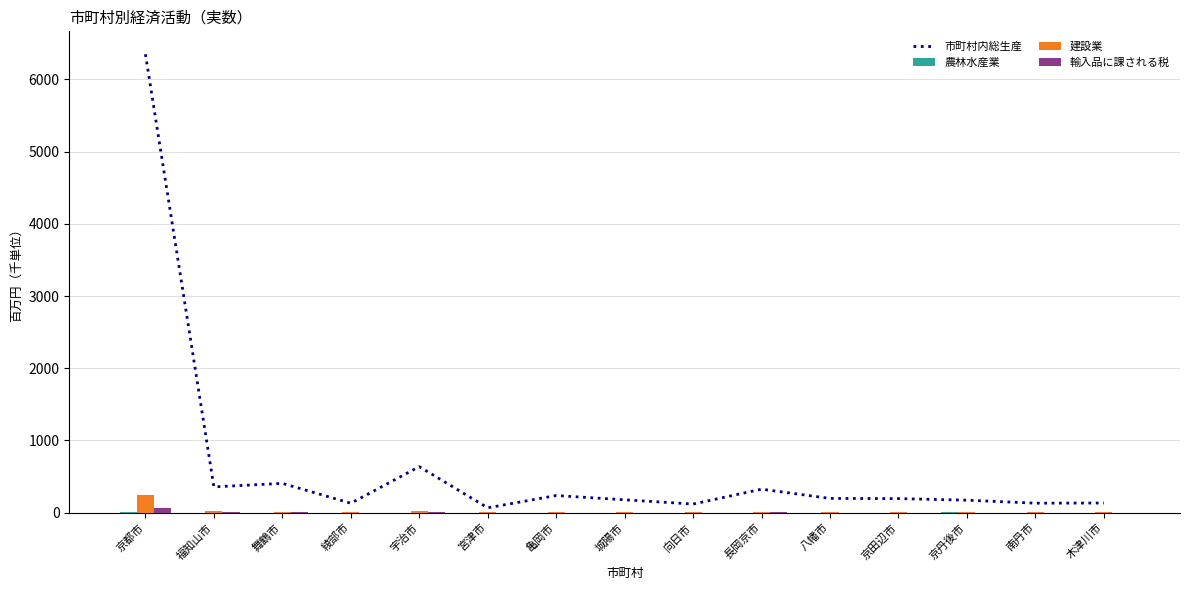

What is the value of the 市町村内総生産 bar at the 8th from the left?

178.9